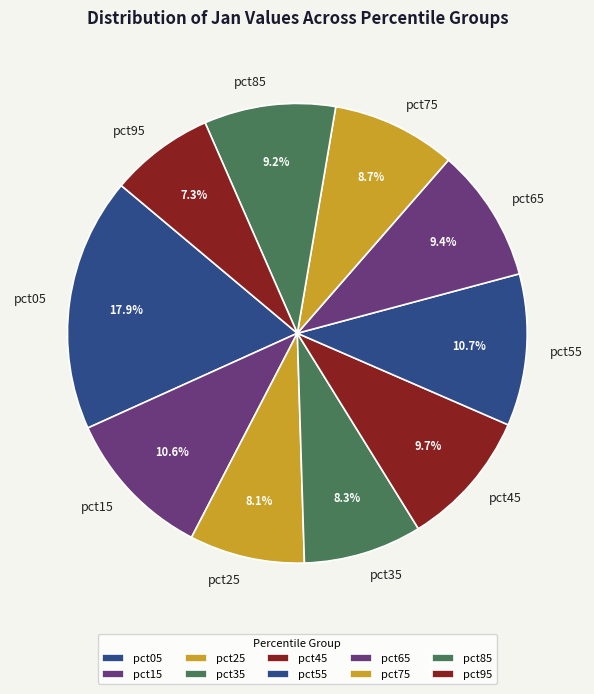

Is it true that pct75 is 9% of the pie?

True